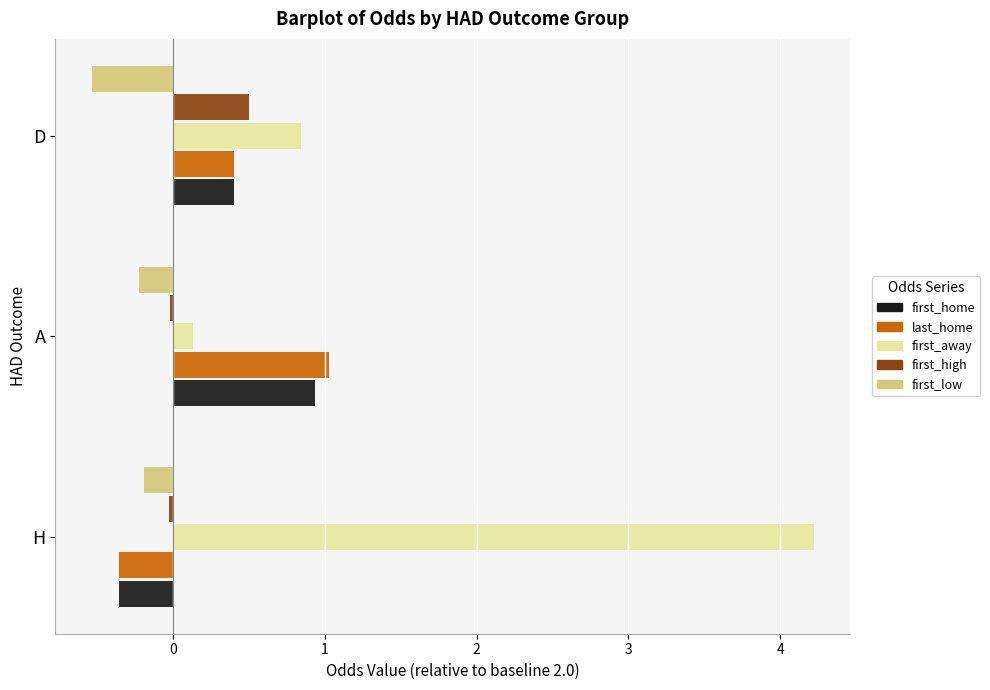

Is it true that first_high equals 0.5 at D?

True